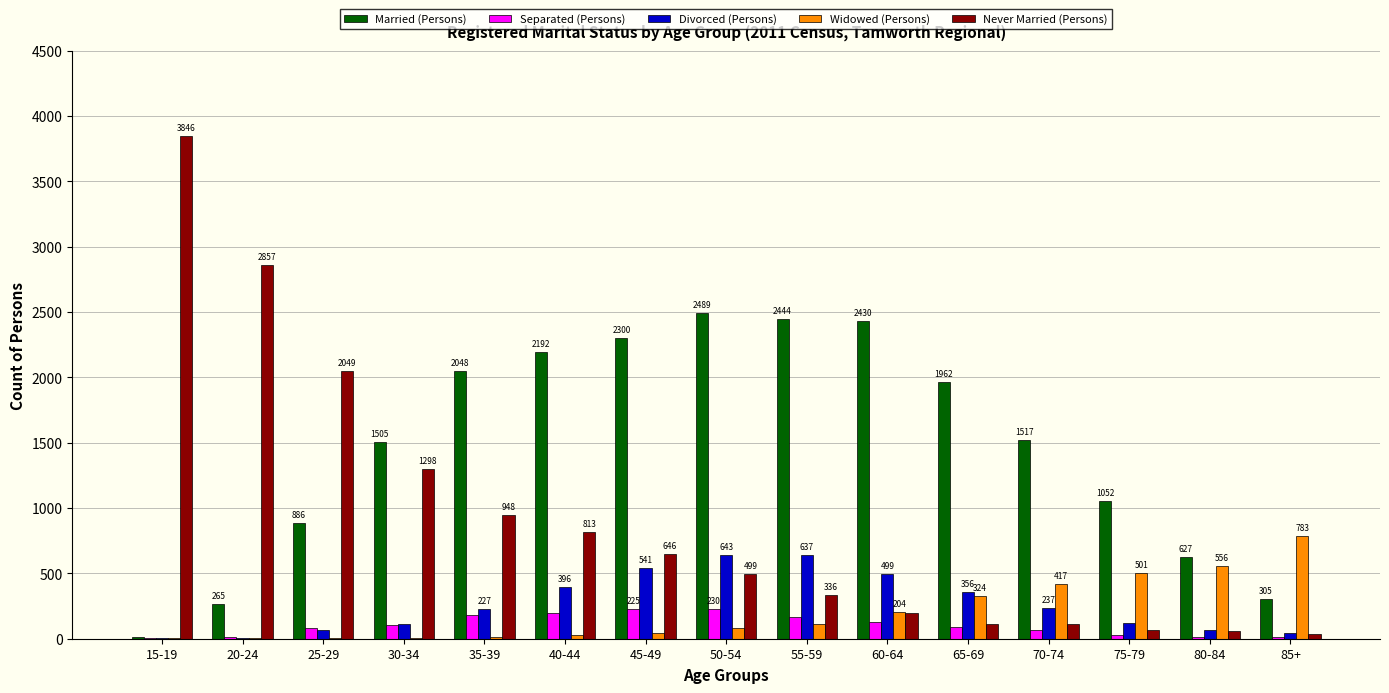

Where does the Separated (Persons) series first go above 92?

30-34